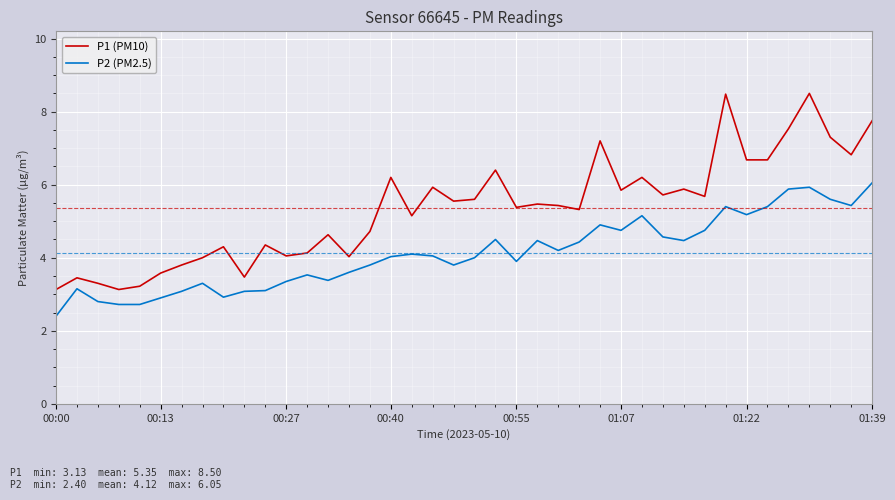

List the series in order of their peak value, highest first.

P1 (PM10), P2 (PM2.5)